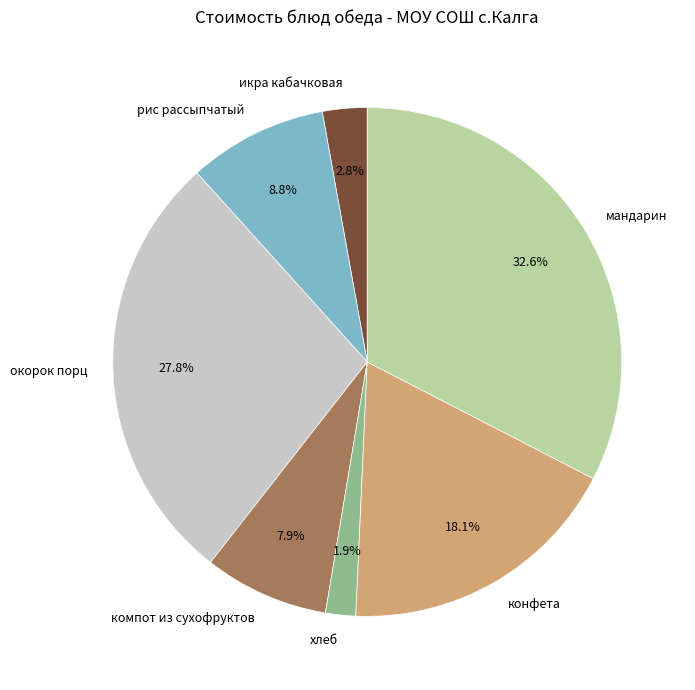

What is the ratio of the value at рис рассыпчатый to the value at икра кабачковая?

3.1